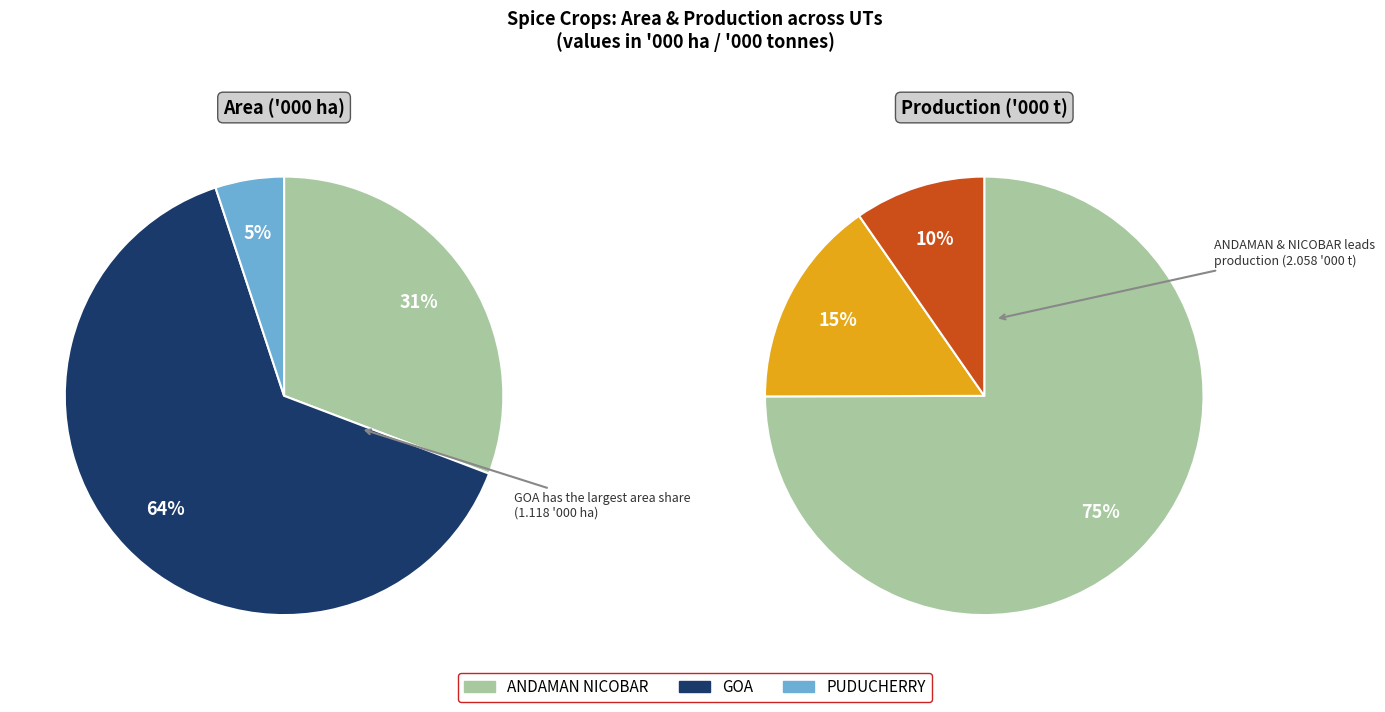

Is it true that GOA is 64% of the pie?

True